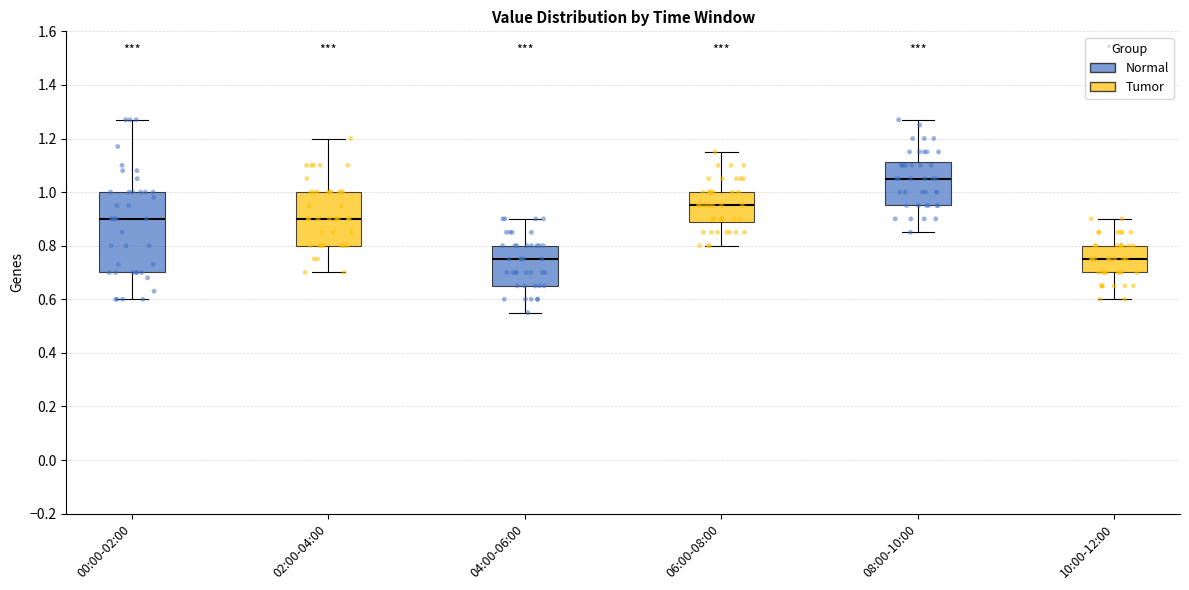

Reading left to right, read every box against the y-axis: the position of its median line, the range the box covers, and the ends of its whiskers. The values are not printed on the chart, so give them approximately, as read against the axis.

00:00-02:00: median 0.90, box 0.70 to 1.00, whiskers 0.60 to 1.28
02:00-04:00: median 0.90, box 0.80 to 1.00, whiskers 0.70 to 1.20
04:00-06:00: median 0.76, box 0.66 to 0.80, whiskers 0.56 to 0.90
06:00-08:00: median 0.96, box 0.88 to 1.00, whiskers 0.80 to 1.16
08:00-10:00: median 1.06, box 0.96 to 1.12, whiskers 0.86 to 1.28
10:00-12:00: median 0.76, box 0.70 to 0.80, whiskers 0.60 to 0.90